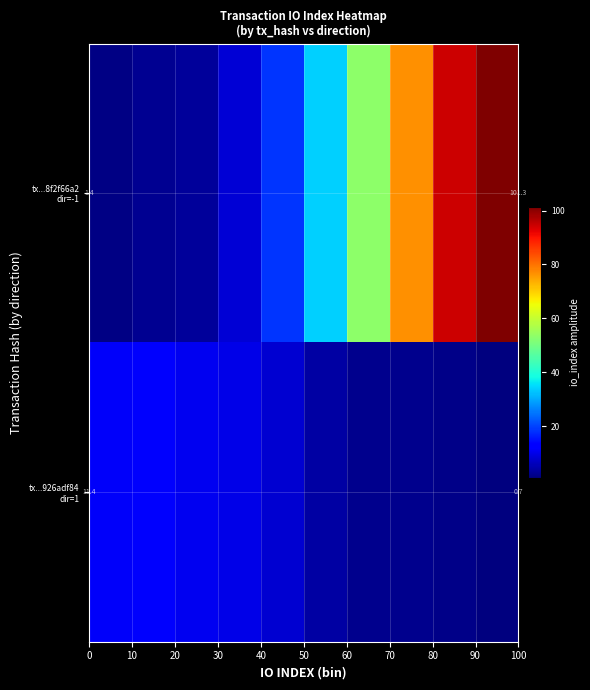

How many categories are shown in the chart?

10